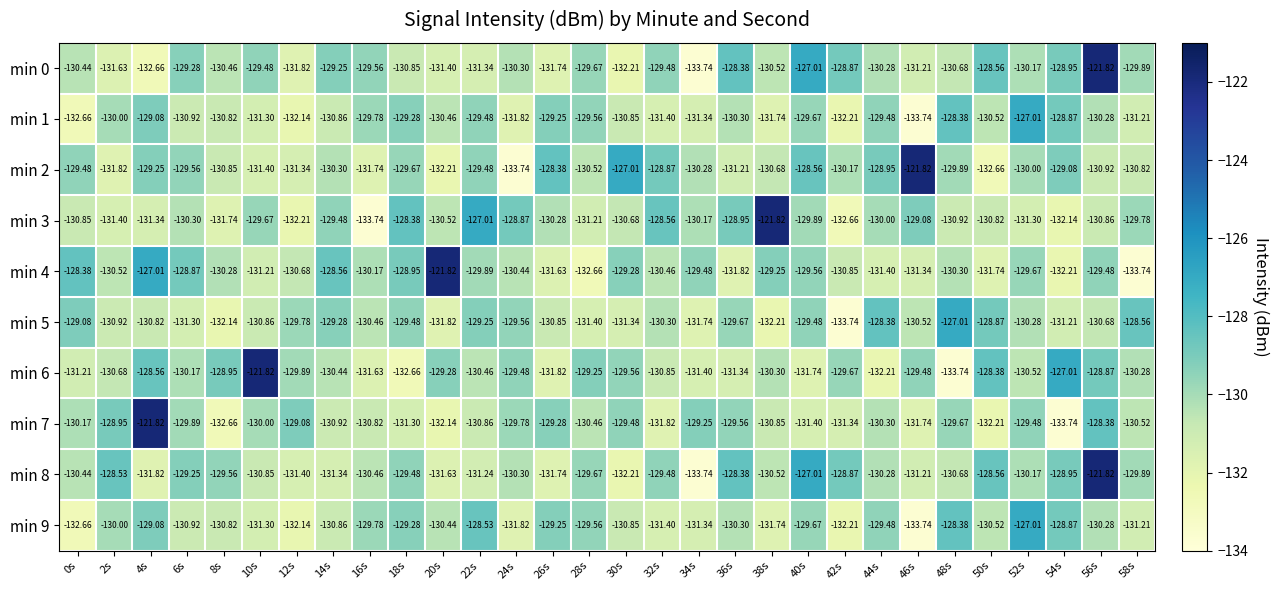

Is the value of min 2 at 4s greater than the value of min 8 at 22s?

Yes